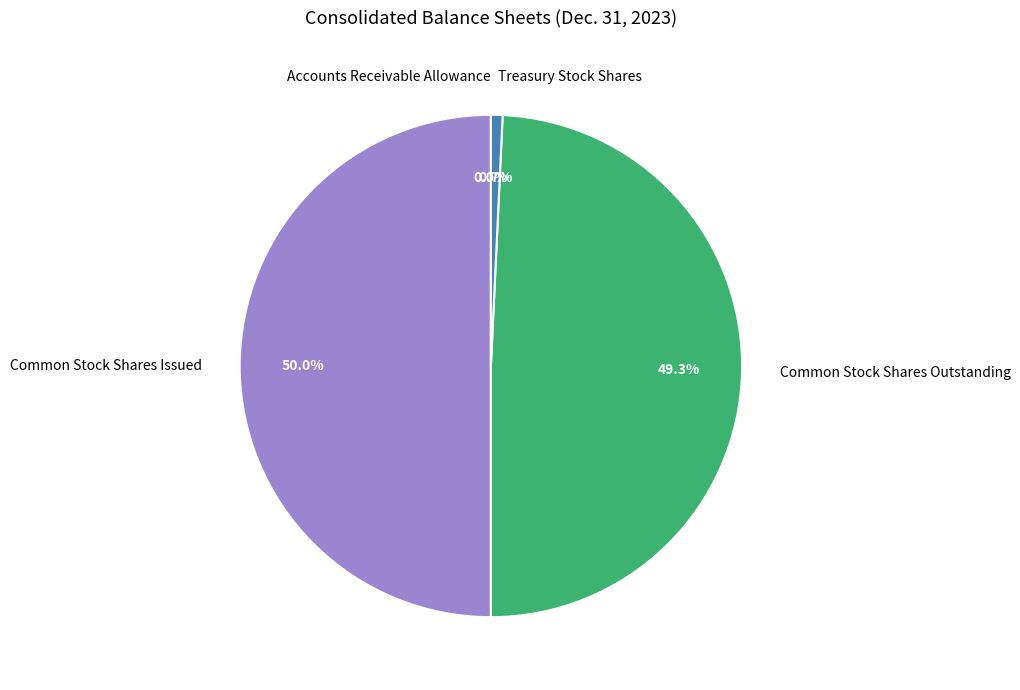

How much of the chart is everything except Treasury Stock Shares?

99.3%